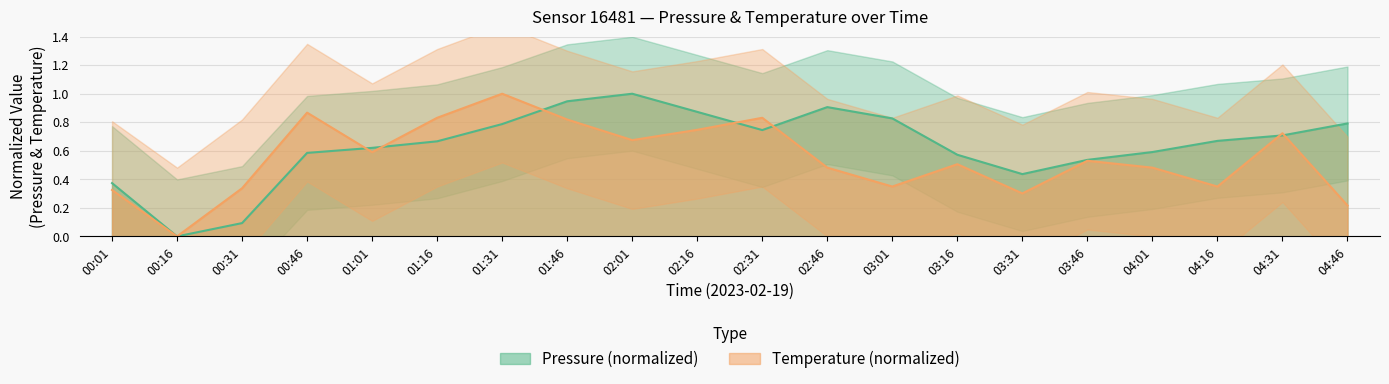

Count the number of categories in the chart.

20